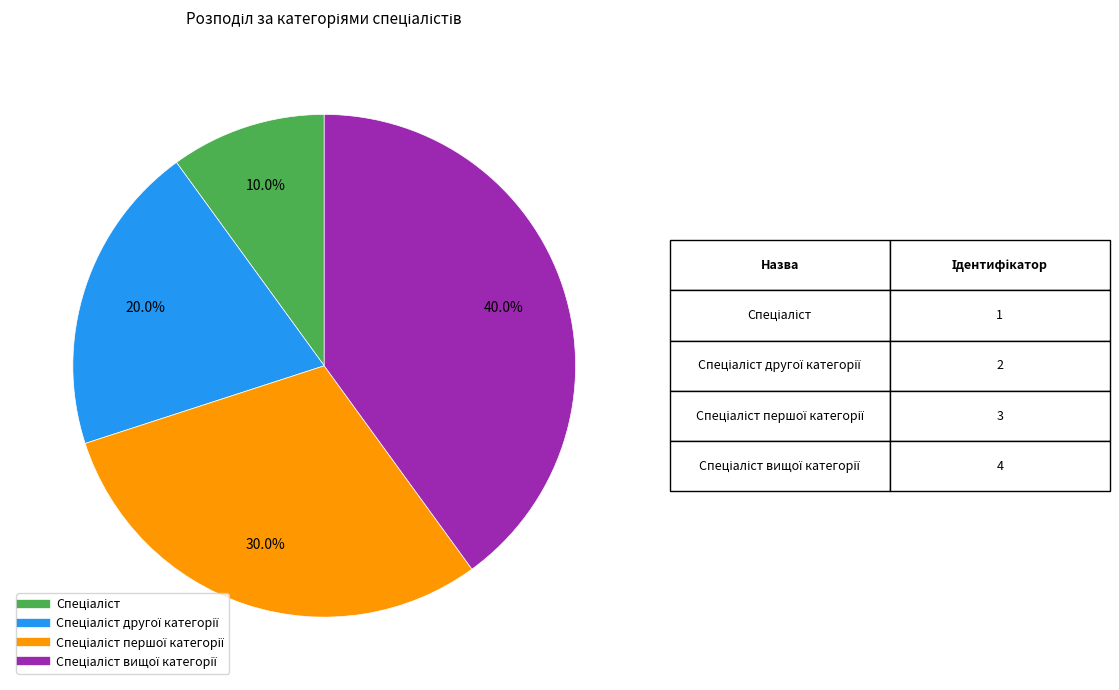

Is there a majority slice in this chart?

No